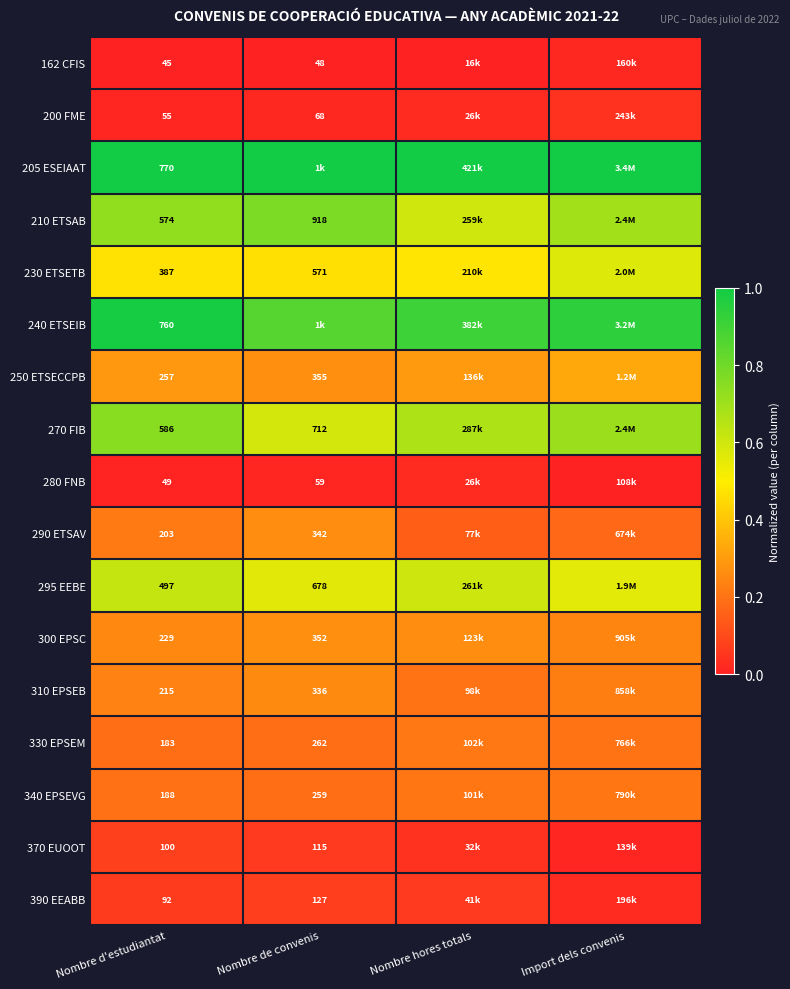

What is the difference between the highest and lowest values at Nombre d'estudiantat?

725.0